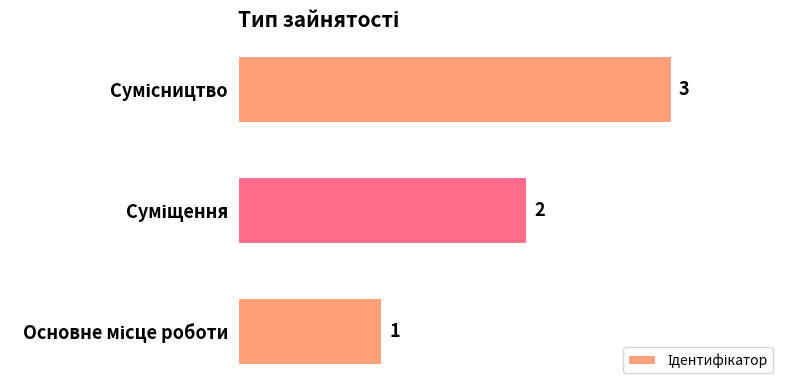

Does the chart contain stacked bars?

No